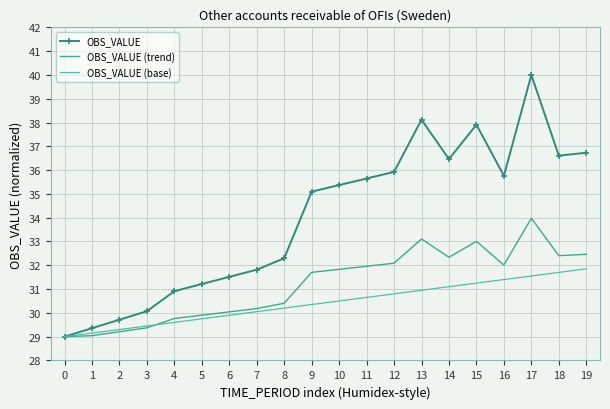

True or false: OBS_VALUE (base) has a value of 49.2 at 17.

False